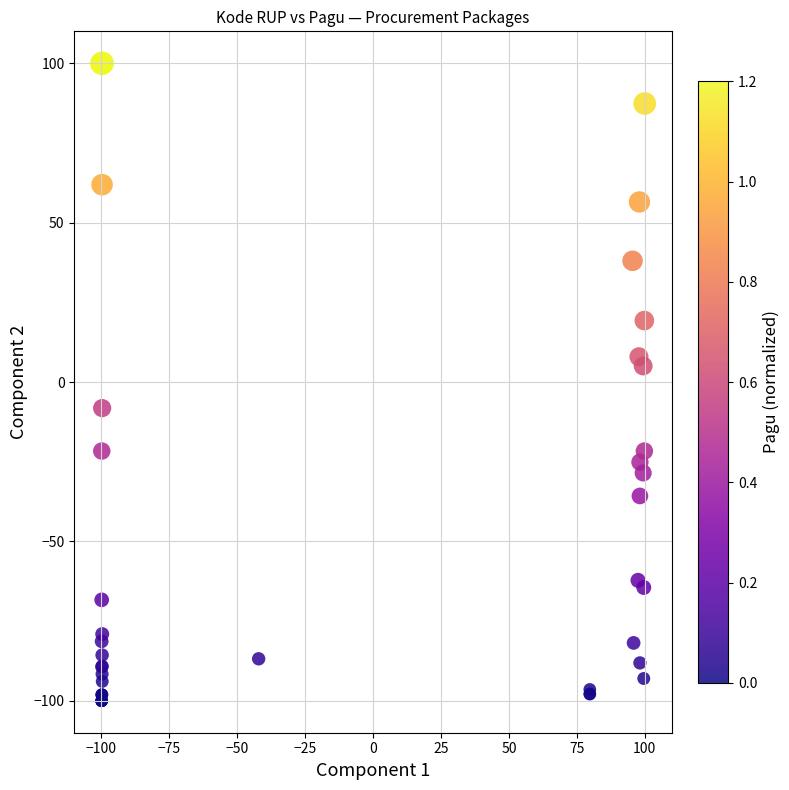

What Y value in the scatter plot is closest to 0?

5.0